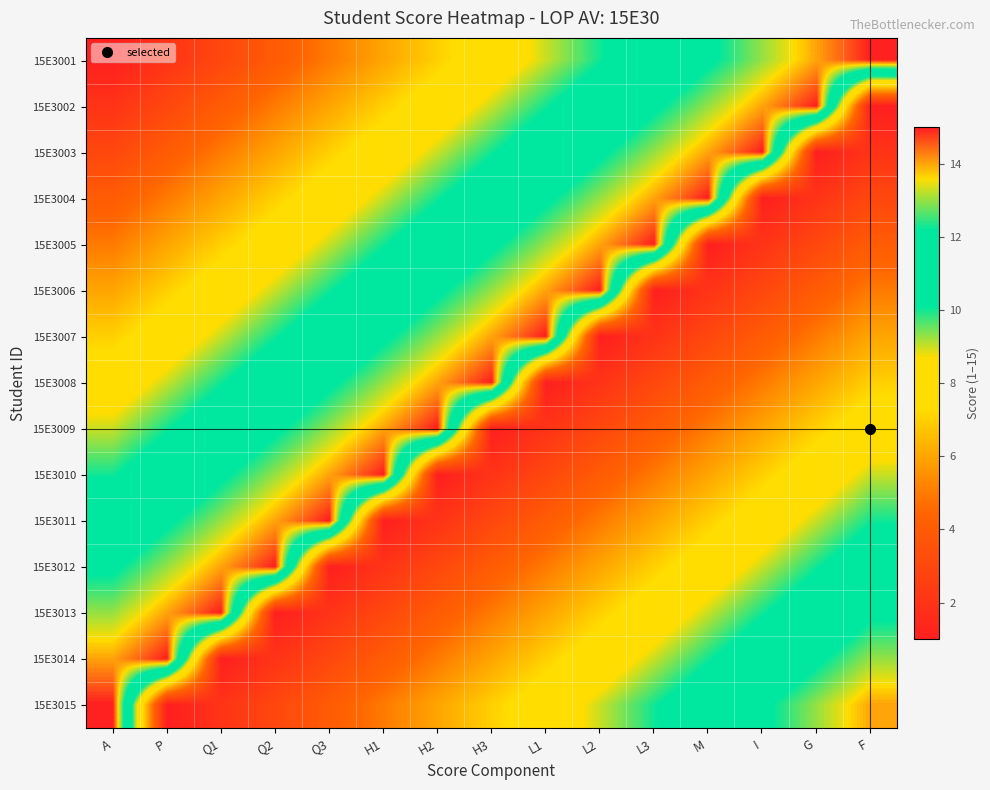

At which category does the chart reach its peak across all series?

F